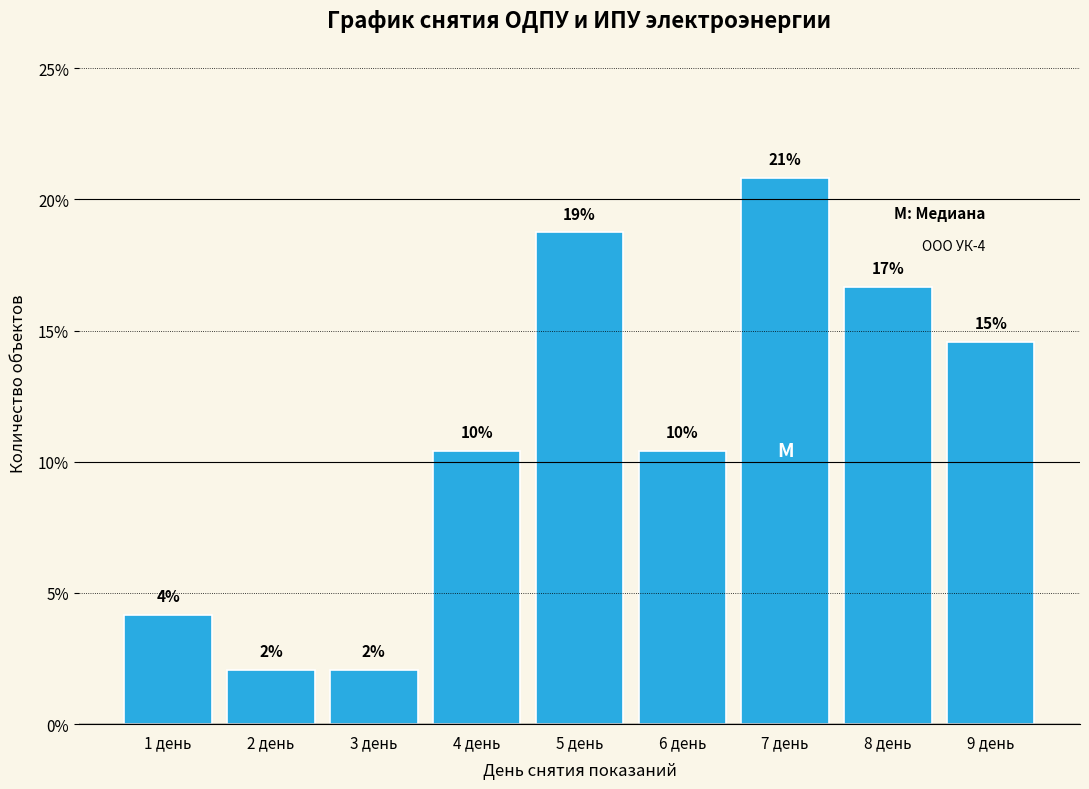

How many bars are there in total?

9